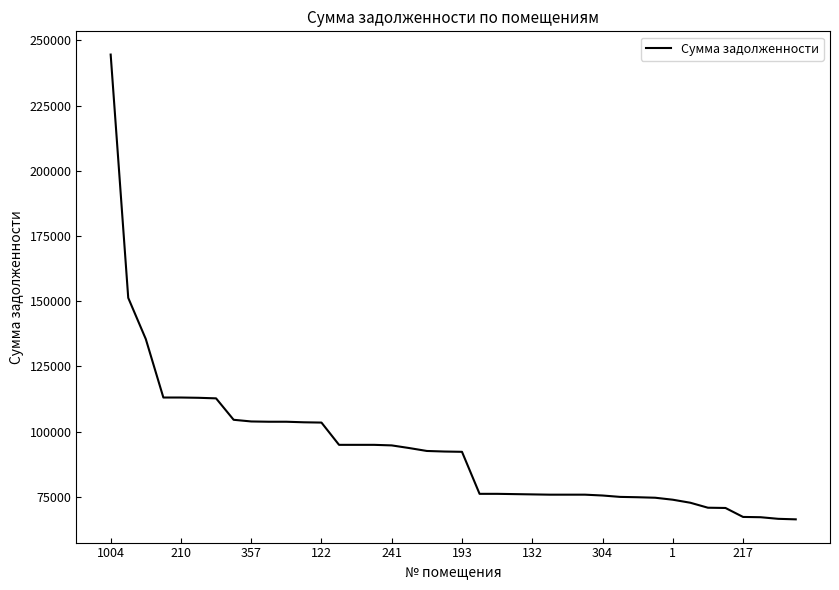

What is the difference between the maximum and minimum values?

178150.1